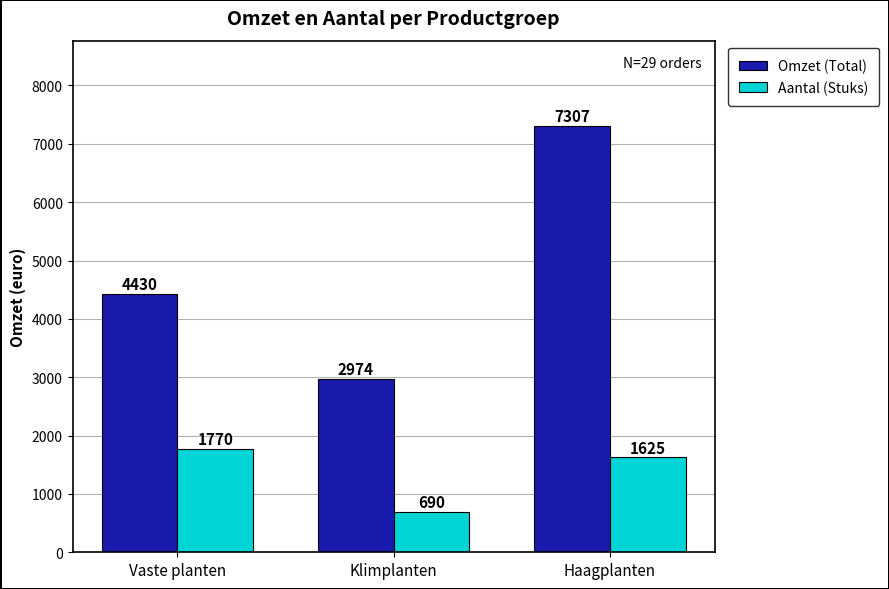

How many values in the Aantal (Stuks) series are below 1625?

1